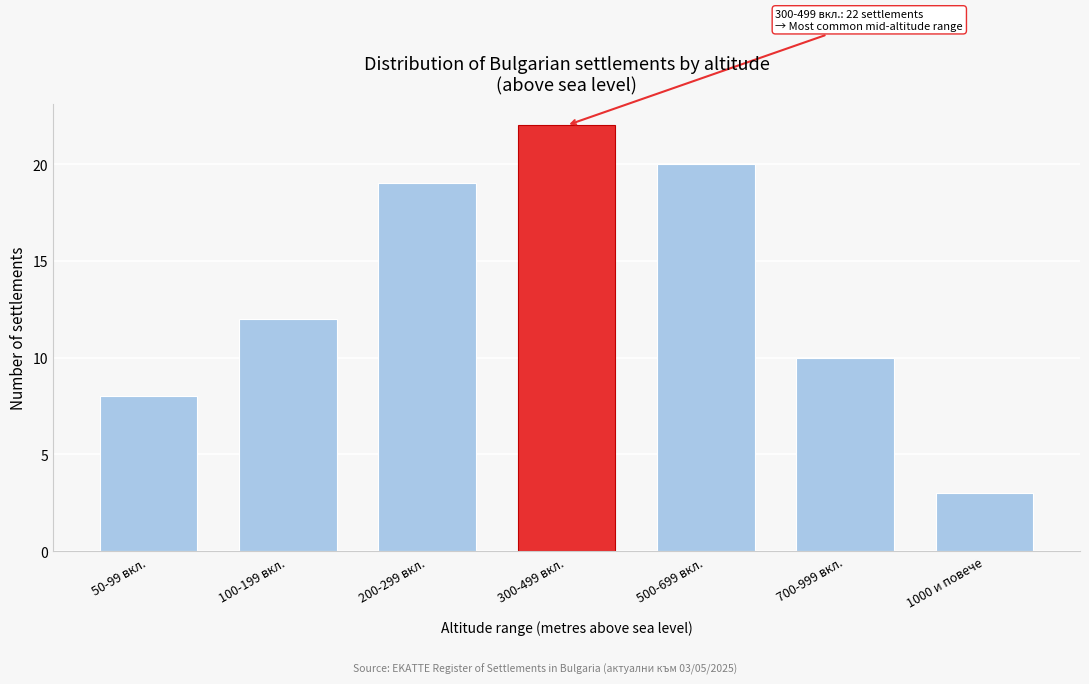

Reading right to left, extract all data points from this chart.

1000 и повече=3	700-999 вкл.=10	500-699 вкл.=20	300-499 вкл.=22	200-299 вкл.=19	100-199 вкл.=12	50-99 вкл.=8